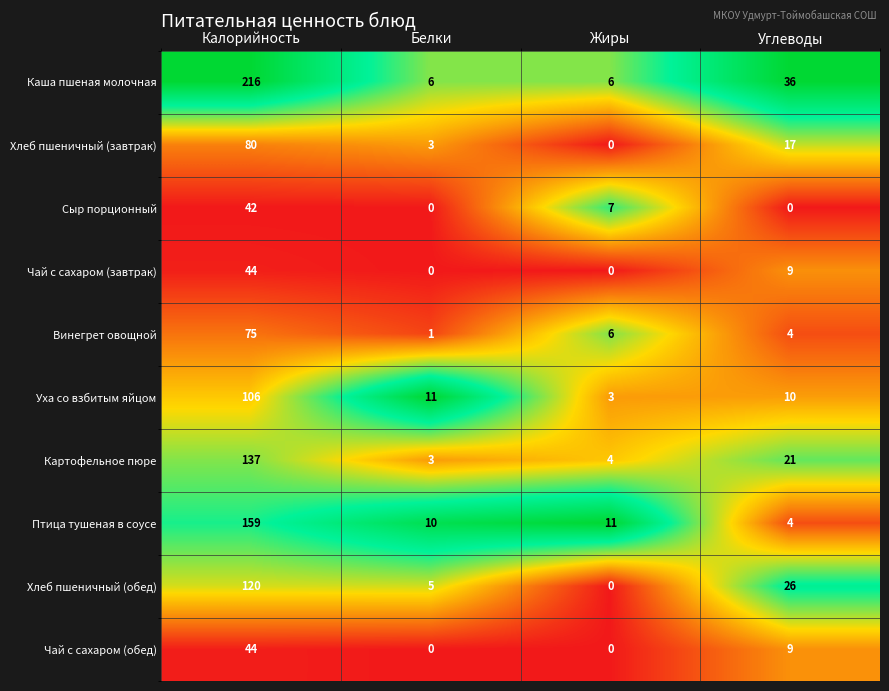

Between Белки and Жиры, which series saw the biggest shift?

Уха со взбитым яйцом